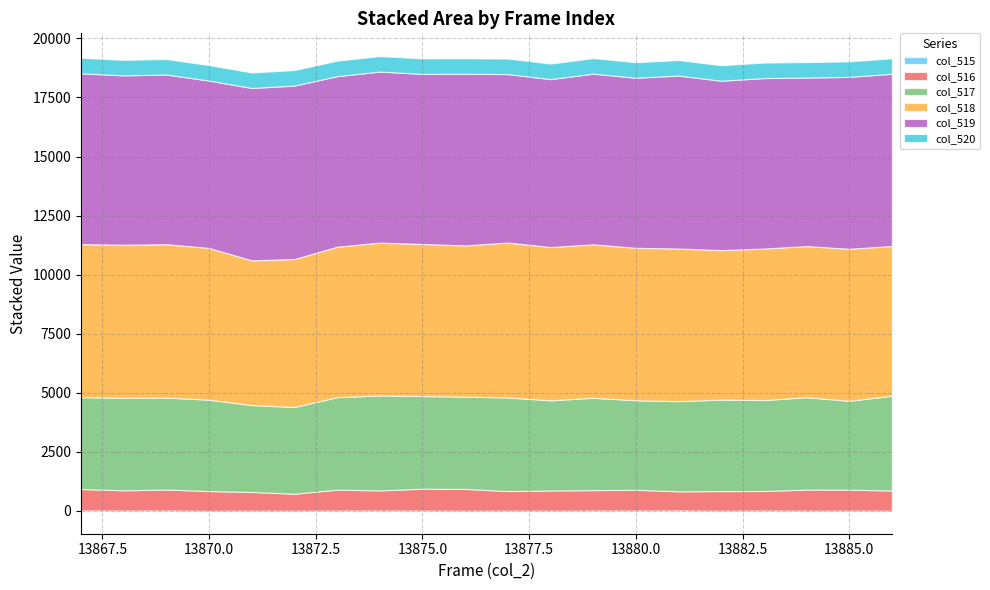

At which category does the chart reach its peak across all series?

13867